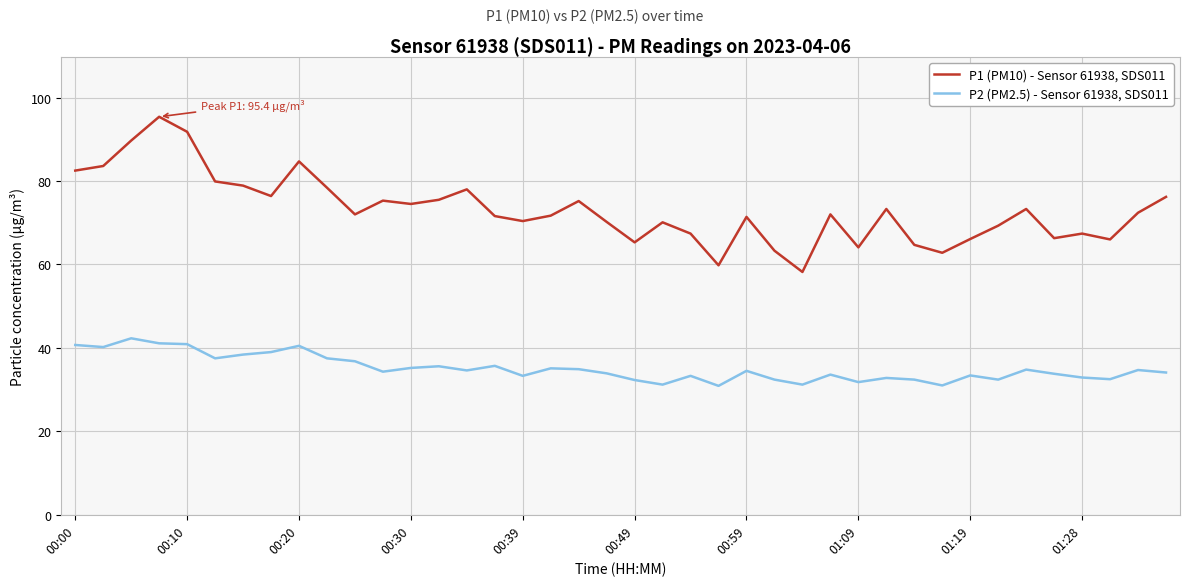

What is the minimum value for P1 (PM10) - Sensor 61938, SDS011?

58.2